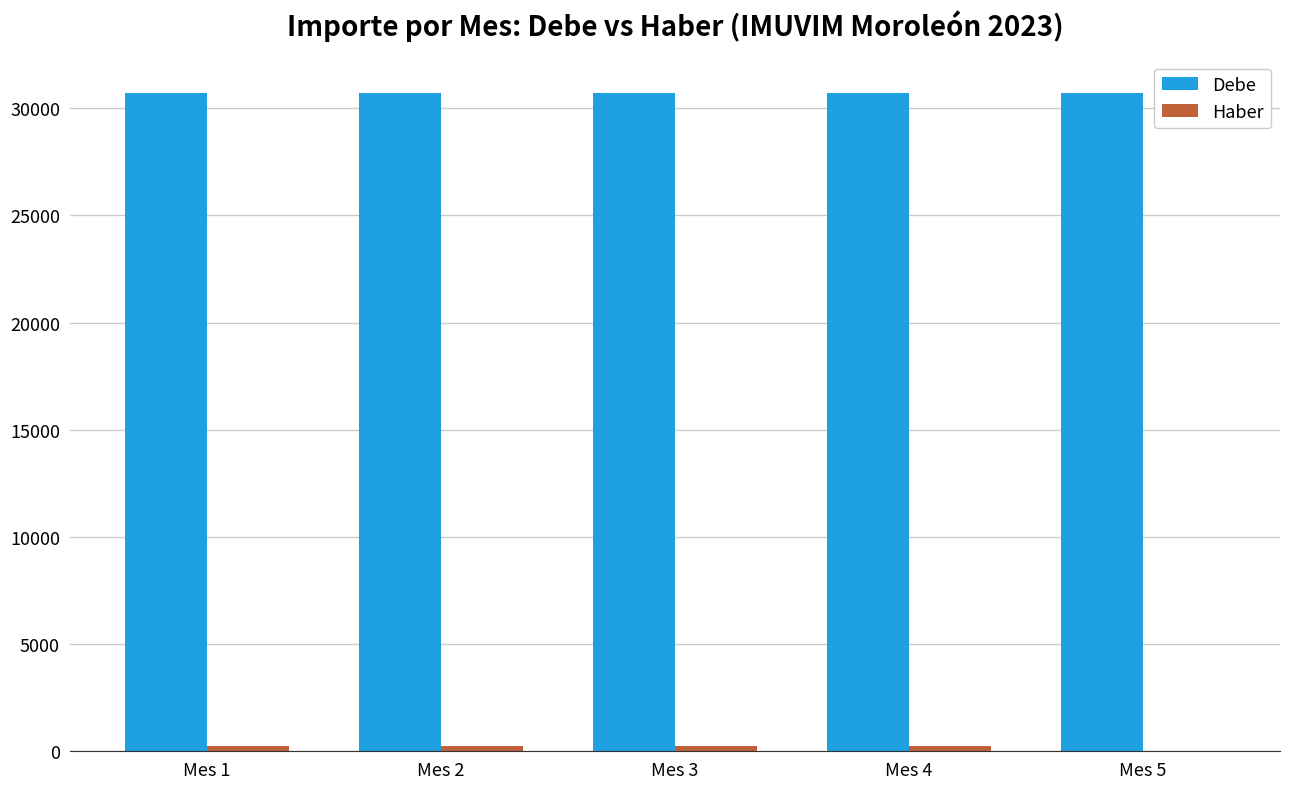

What is the greatest value displayed?

30729.2